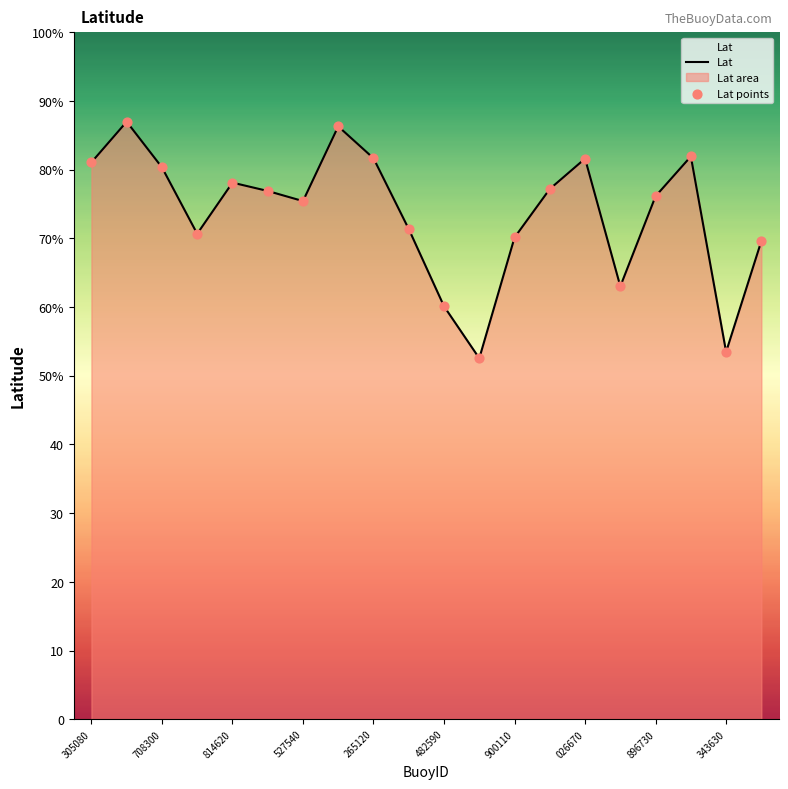

Which has a higher value, 300234068482590 or 300234067977270?

300234067977270